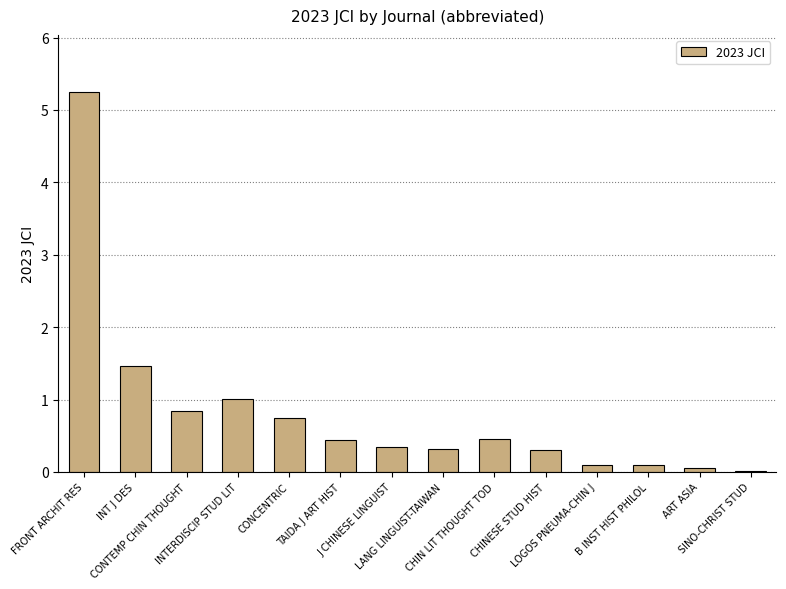

What position from the left is J CHINESE LINGUIST?

7